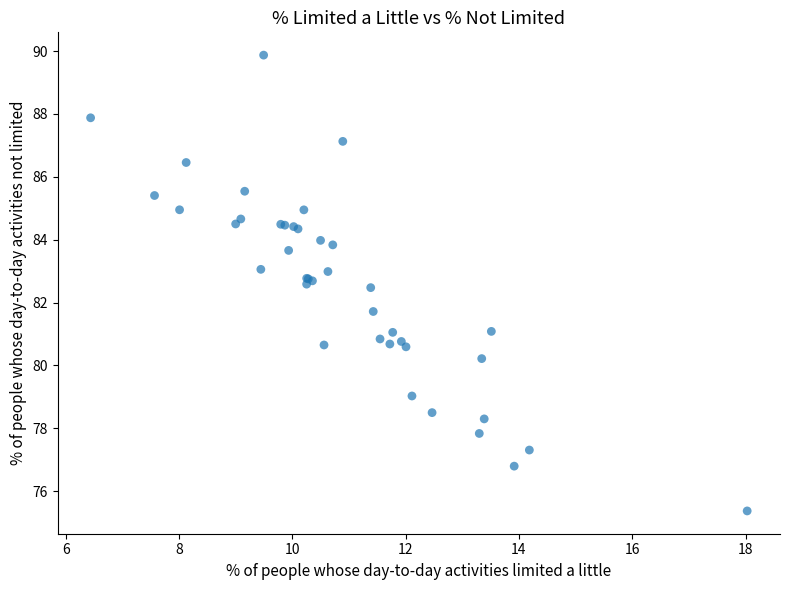

What Y value in the scatter plot is closest to 82?

81.7